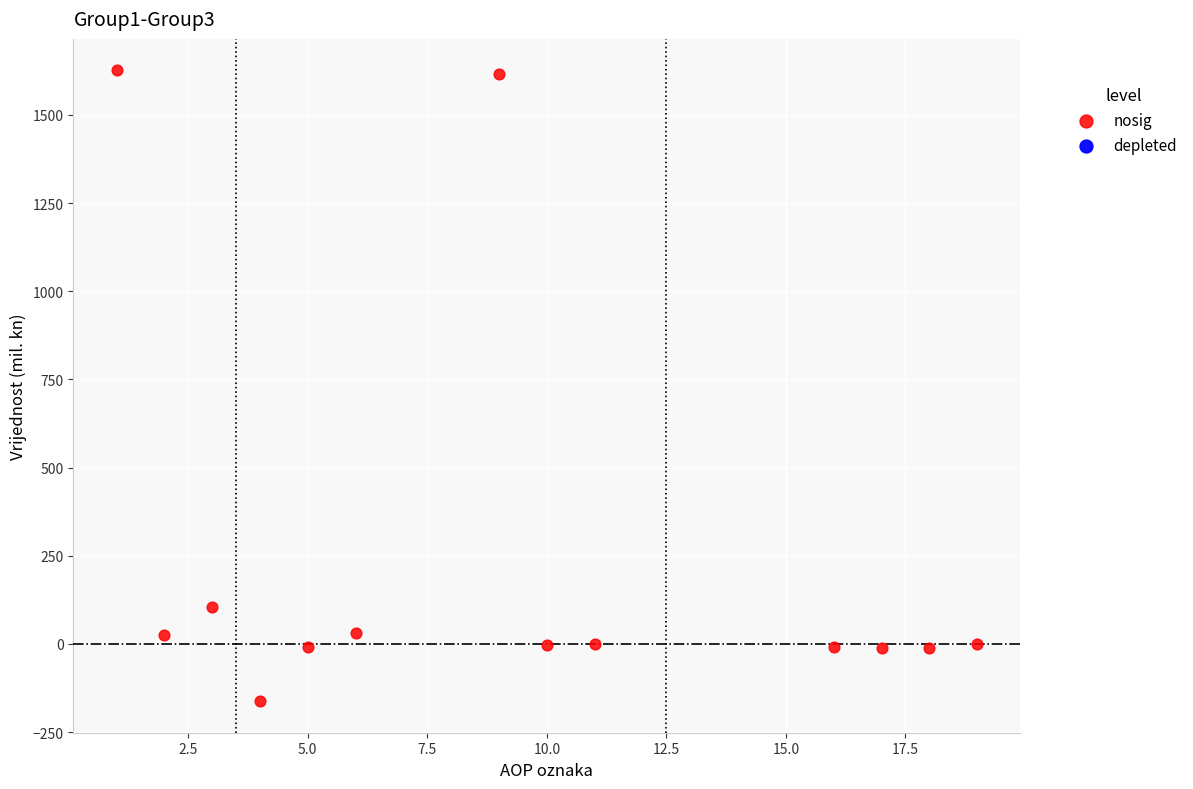

What is the range of X values (max minus min)?

18.0